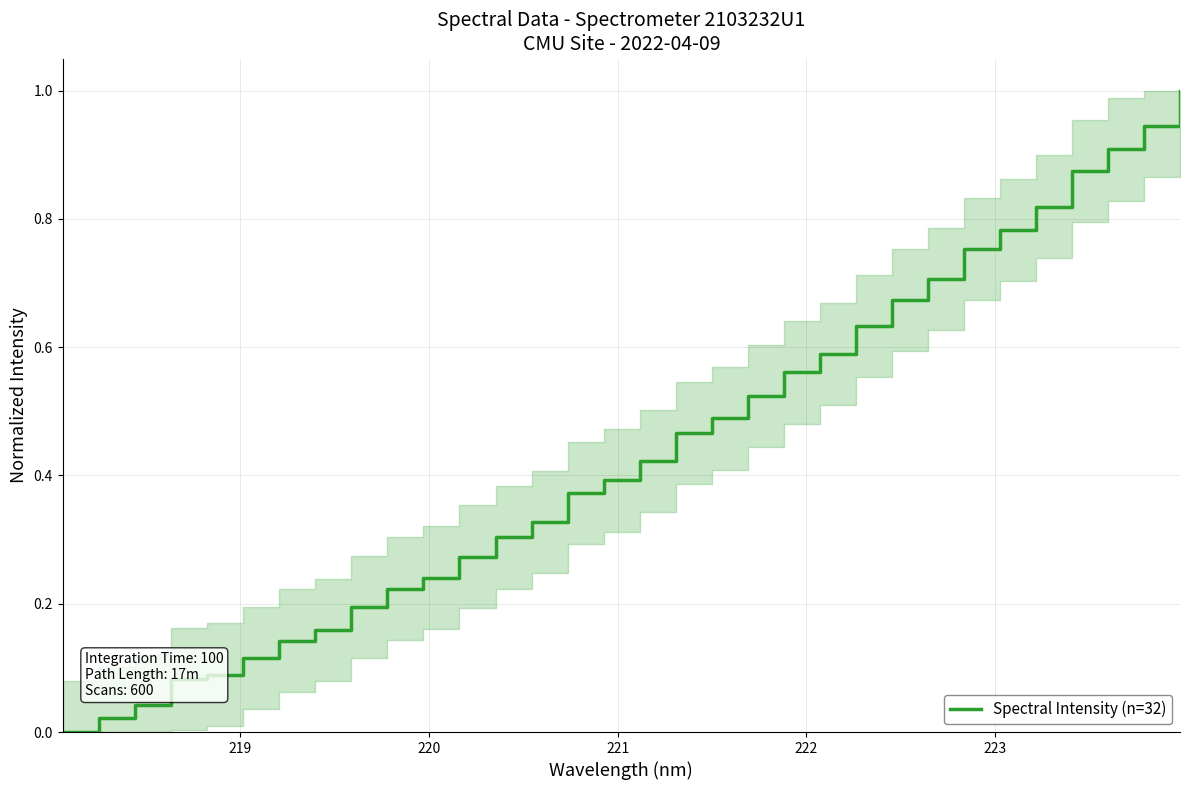

What is the maximum value shown in the chart?

1.0